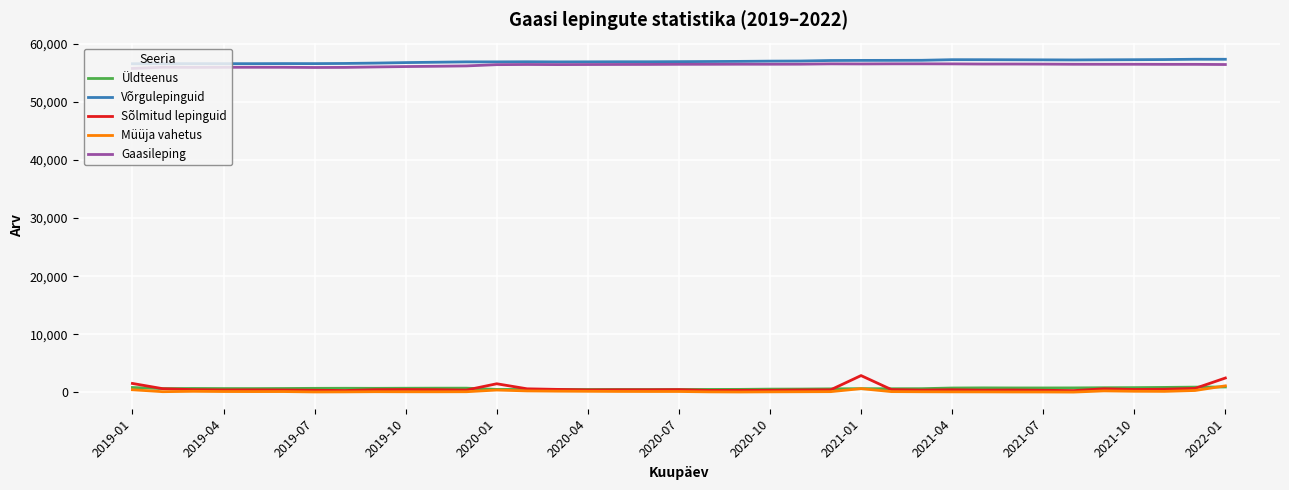

True or false: Sõlmitud lepinguid and Gaasileping intersect in this chart.

False